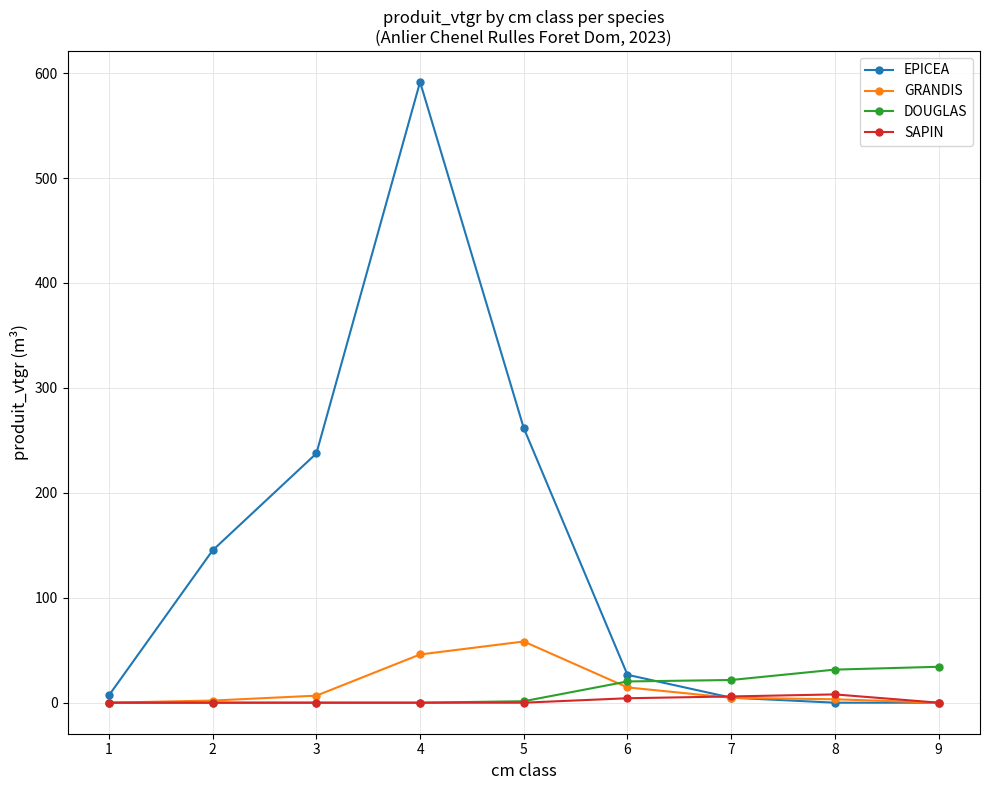

What is the highest value of the DOUGLAS series?

34.2